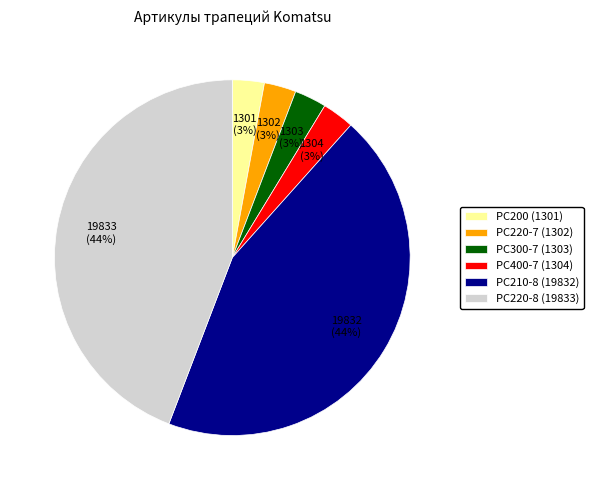

Do PC220-7 (1302) and PC400-7 (1304) together represent more than half of the pie?

No